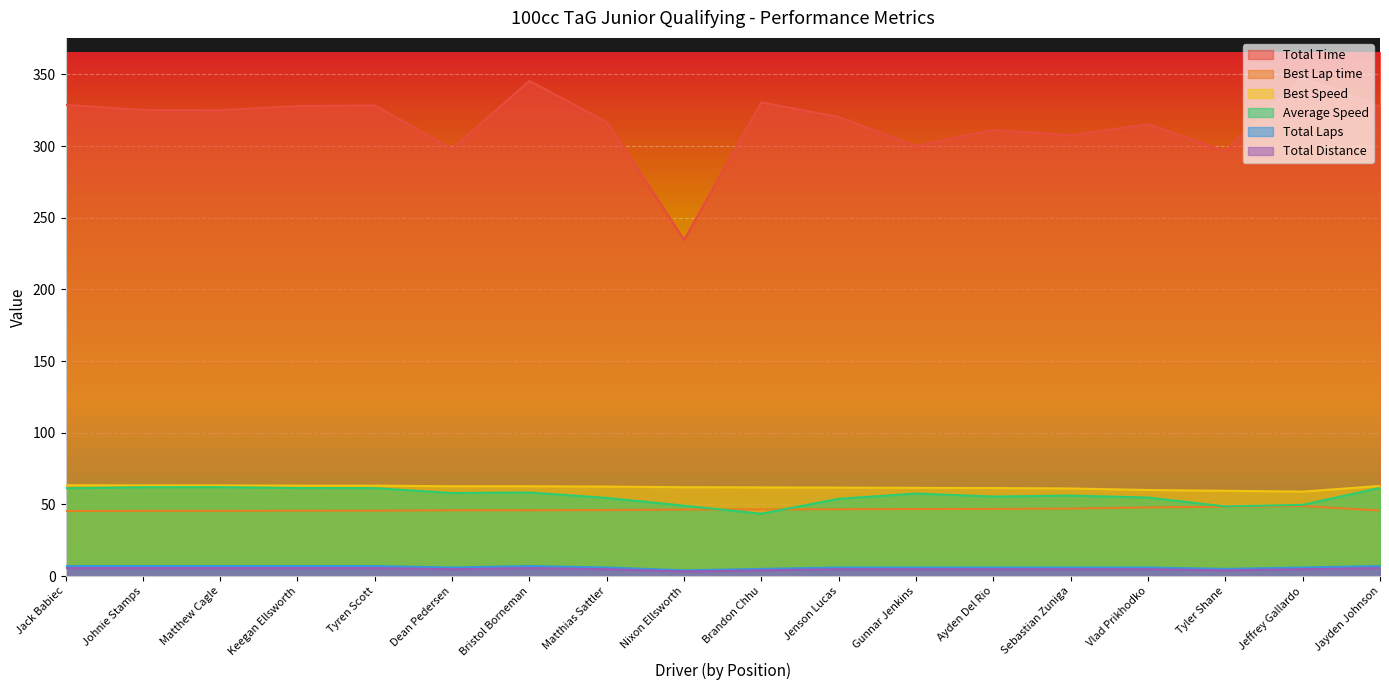

Where is Total Laps nearest to the value 5?

Brandon Chhu